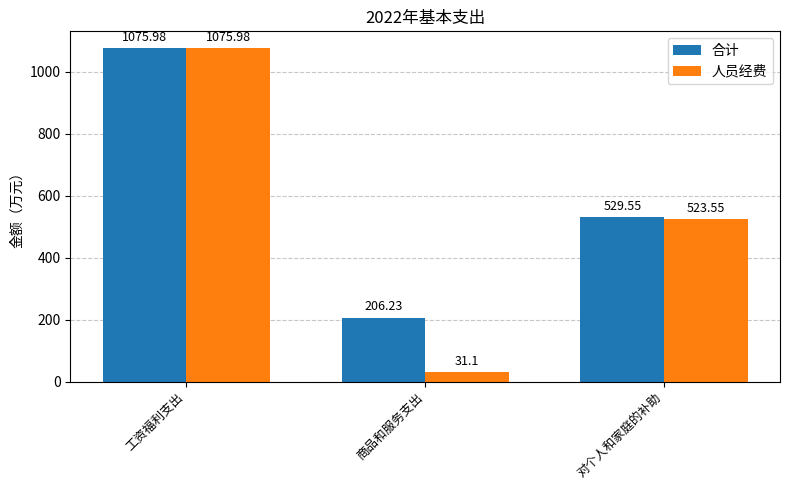

What is the difference between the 人员经费 values at 对个人和家庭的补助 and 工资福利支出?

552.4